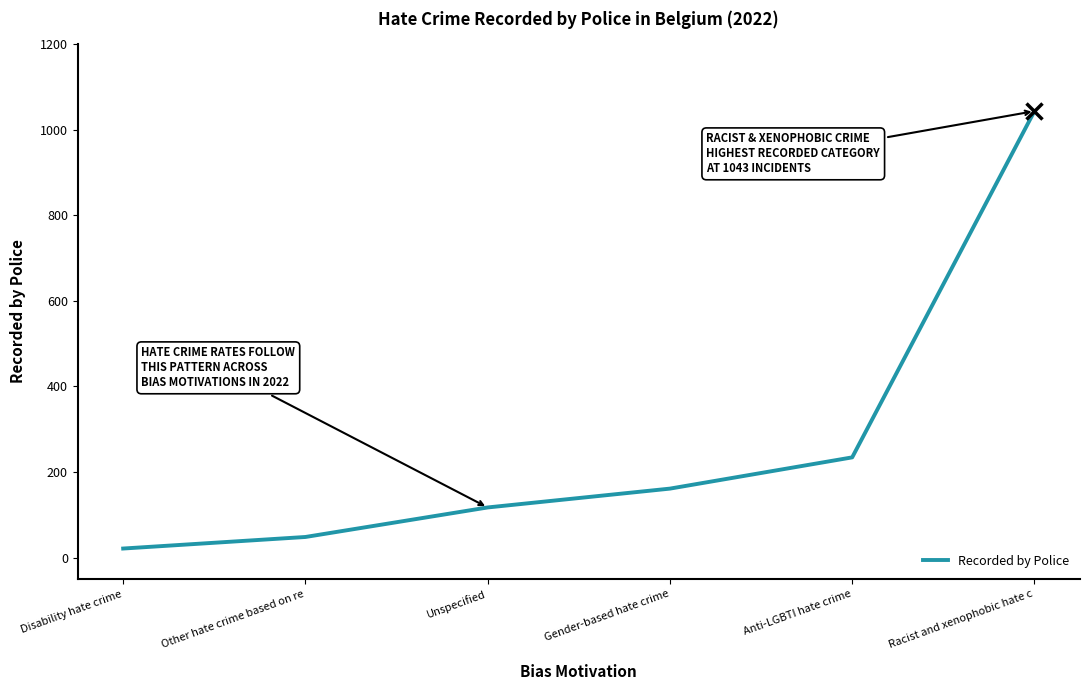

Which category has the highest value across all series?

Racist and xenophobic hate c